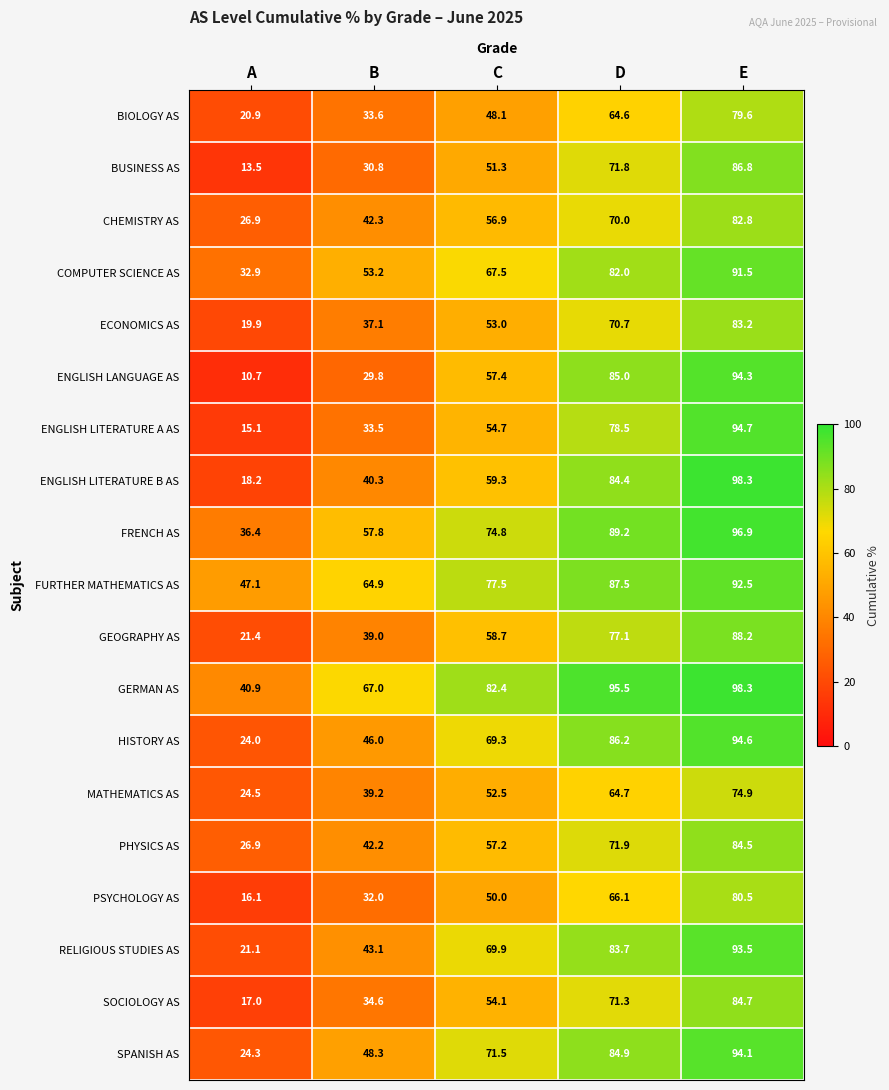

At which label is MATHEMATICS AS closest to 49?

C